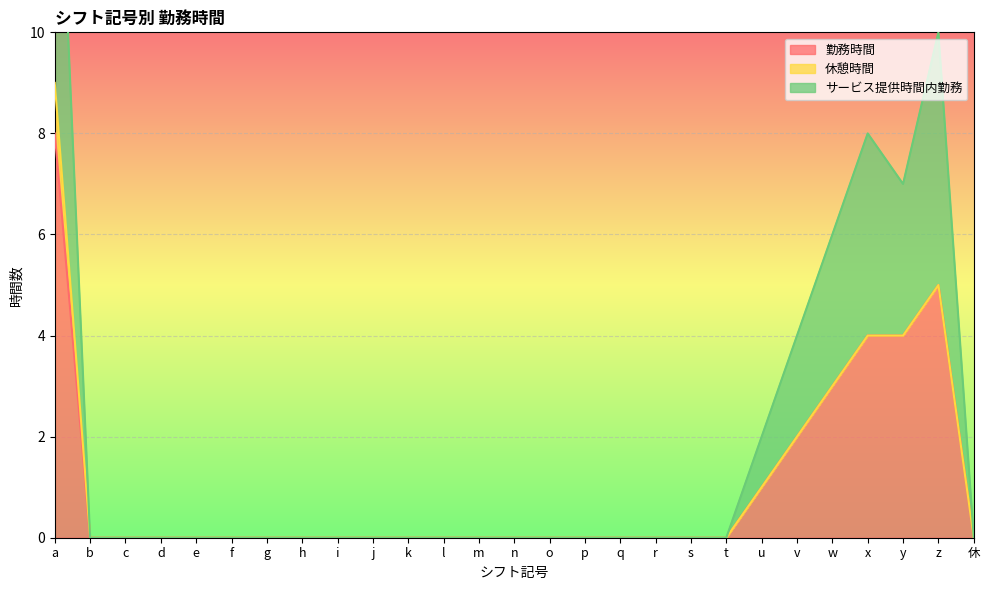

Where is the first local maximum for 勤務時間?

z